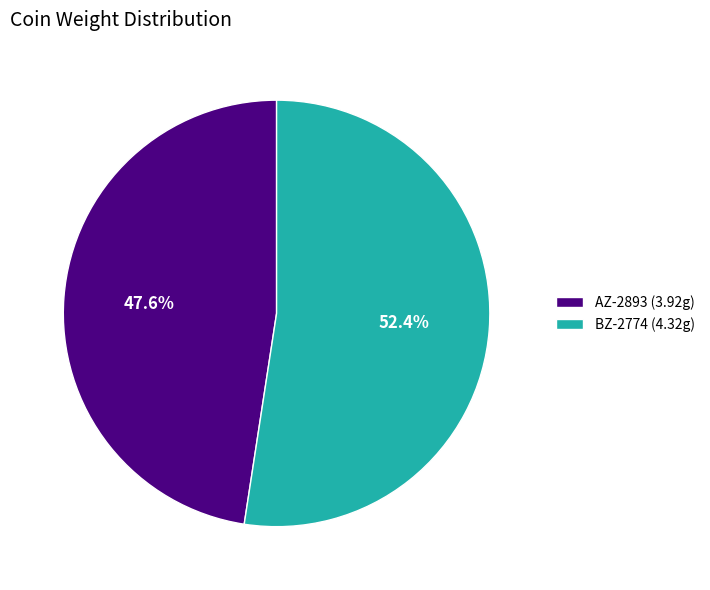

Which slice is the smallest?

AZ-2893